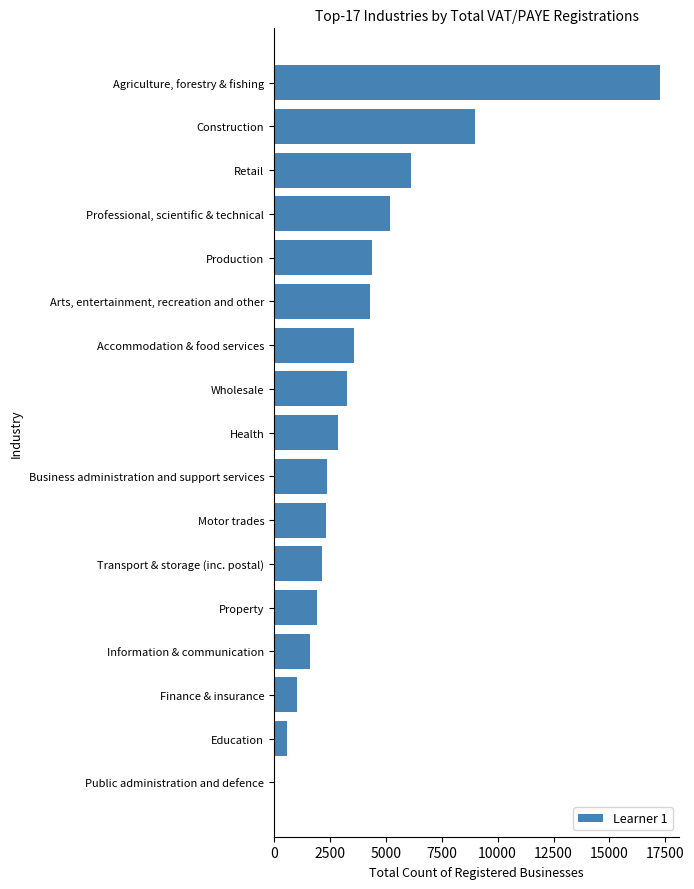

What is the change in value from Education to Motor trades?

+1750